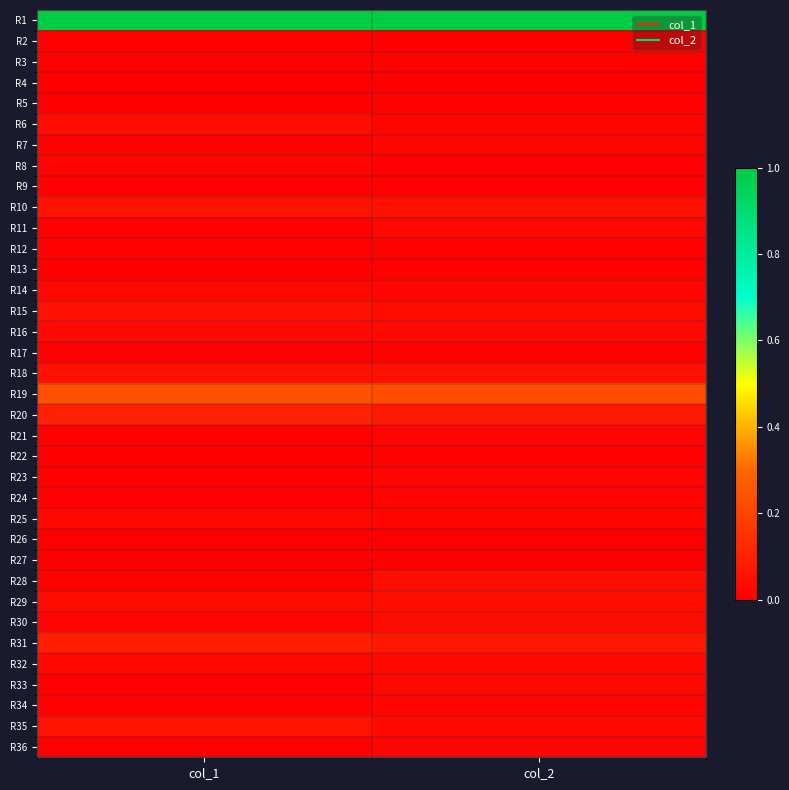

Reading left to right, list all the values displayed in this chart.

R1: col_1=1.0	col_2=1.0
R2: col_1=0.0	col_2=0.0
R3: col_1=0.0	col_2=0.0
R4: col_1=0.0	col_2=0.0
R5: col_1=0.0	col_2=0.0
R6: col_1=0.0	col_2=0.0
R7: col_1=0.0	col_2=0.0
R8: col_1=0.0	col_2=0.0
R9: col_1=0.0	col_2=0.0
R10: col_1=0.1	col_2=0.1
R11: col_1=0.0	col_2=0.0
R12: col_1=0.0	col_2=0.0
R13: col_1=0.0	col_2=0.0
R14: col_1=0.0	col_2=0.0
R15: col_1=0.0	col_2=0.0
R16: col_1=0.0	col_2=0.0
R17: col_1=0.0	col_2=0.0
R18: col_1=0.0	col_2=0.0
R19: col_1=0.2	col_2=0.2
R20: col_1=0.1	col_2=0.1
R21: col_1=0.0	col_2=0.0
R22: col_1=0.0	col_2=0.0
R23: col_1=0.0	col_2=0.0
R24: col_1=0.0	col_2=0.0
R25: col_1=0.0	col_2=0.0
R26: col_1=0.0	col_2=0.0
R27: col_1=0.0	col_2=0.0
R28: col_1=0.0	col_2=0.0
R29: col_1=0.0	col_2=0.0
R30: col_1=0.0	col_2=0.0
R31: col_1=0.1	col_2=0.1
R32: col_1=0.0	col_2=0.0
R33: col_1=0.0	col_2=0.0
R34: col_1=0.0	col_2=0.0
R35: col_1=0.1	col_2=0.0
R36: col_1=0.0	col_2=0.0